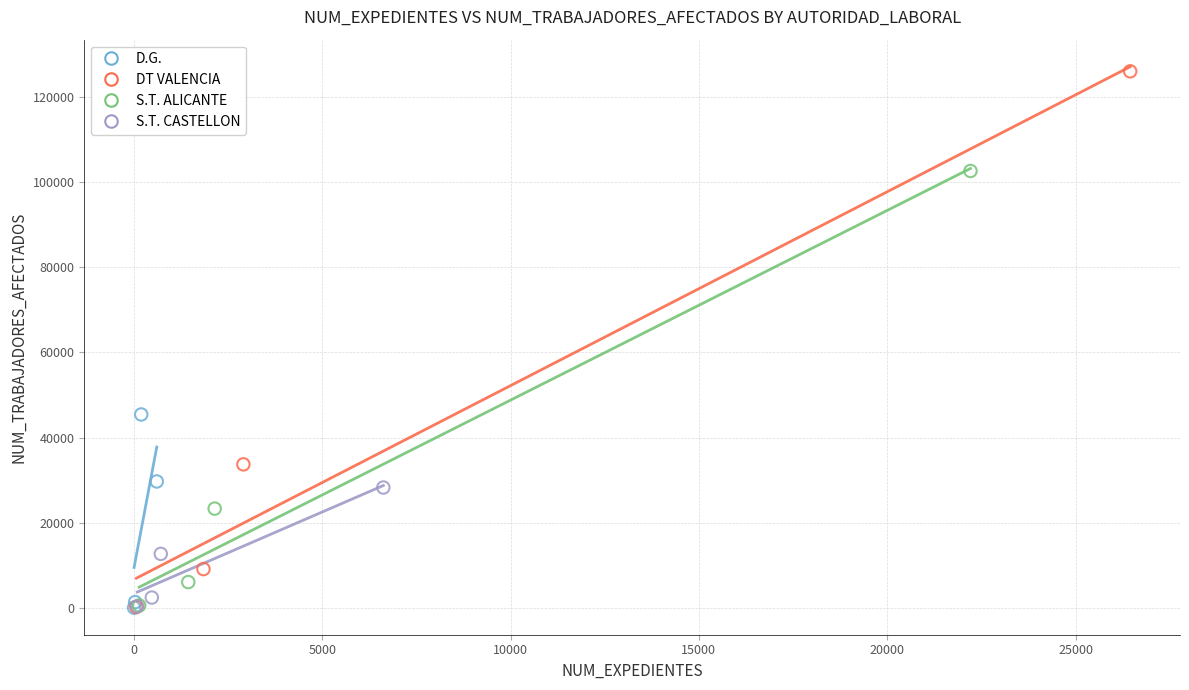

Which series contains the highest Y value?

DT VALENCIA